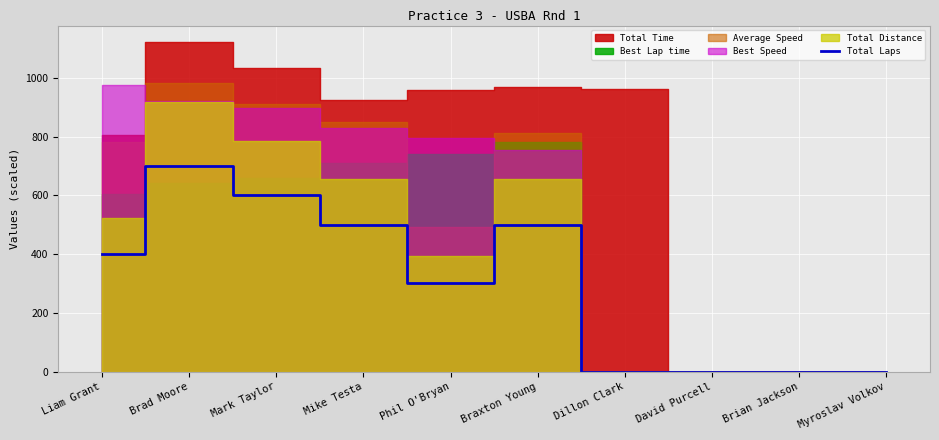

True or false: the data shows -282 at Dillon Clark.

False